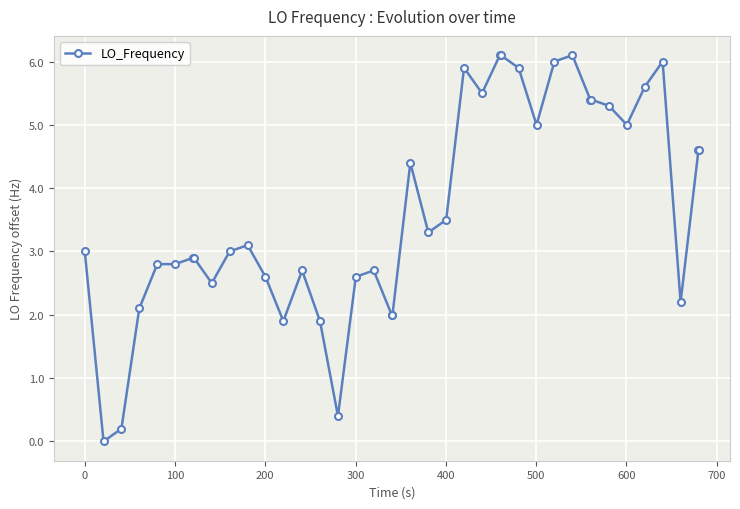

True or false: the data has more than 1 interior local peaks.

True